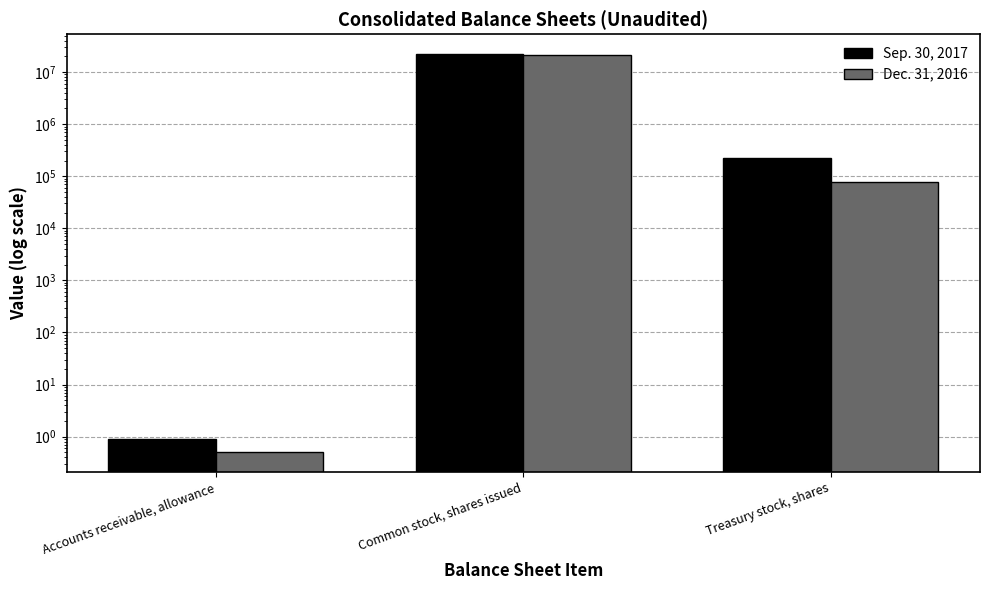

Between Accounts receivable, allowance and Treasury stock, shares, which series saw the biggest shift?

Sep. 30, 2017